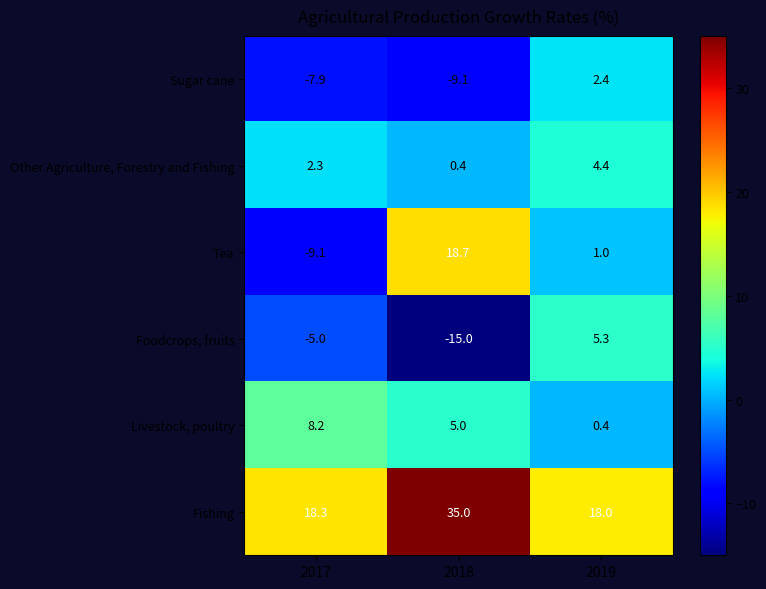

Rank the series by their maximum value, from highest to lowest.

Fishing, Tea, Livestock, poultry, Foodcrops, fruits, Other Agriculture, Forestry and Fishing, Sugar cane